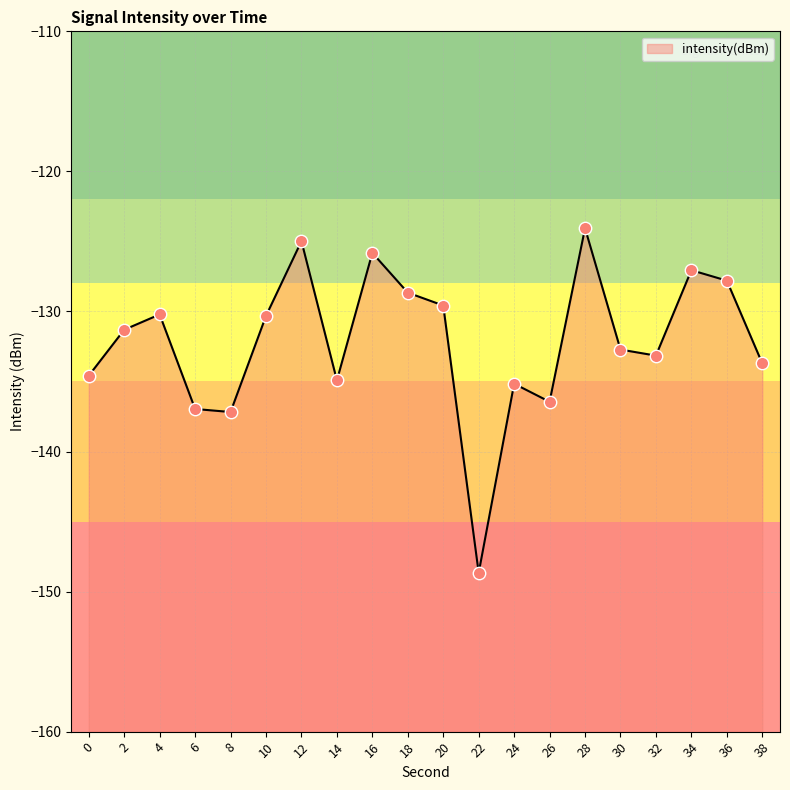

What is the change in value from 14 to 16?

+9.1